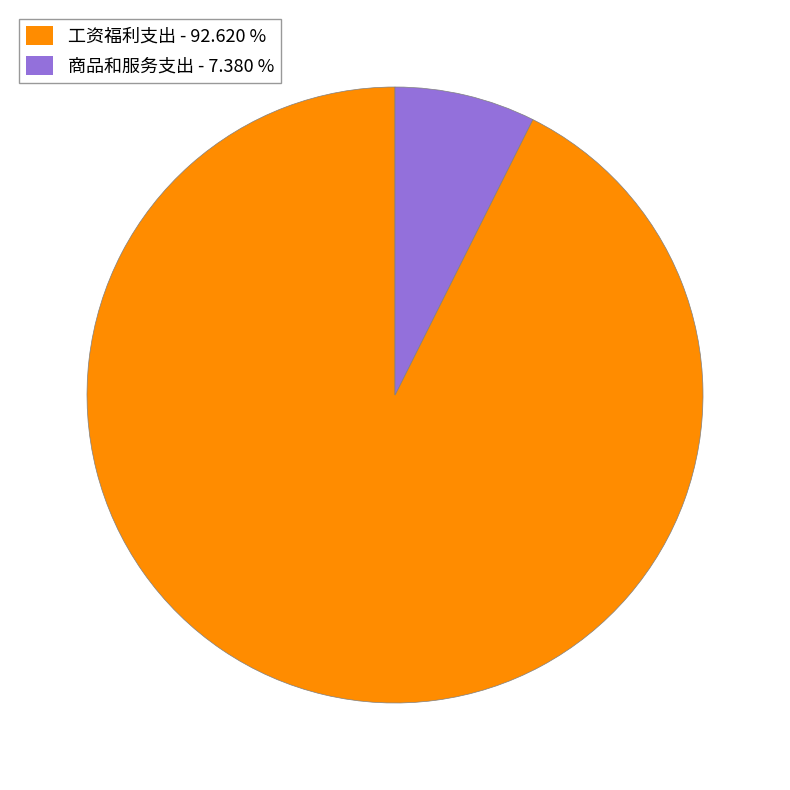

Combined, do 商品和服务支出 - 7.380 % and 工资福利支出 - 92.620 % account for over 50%?

Yes